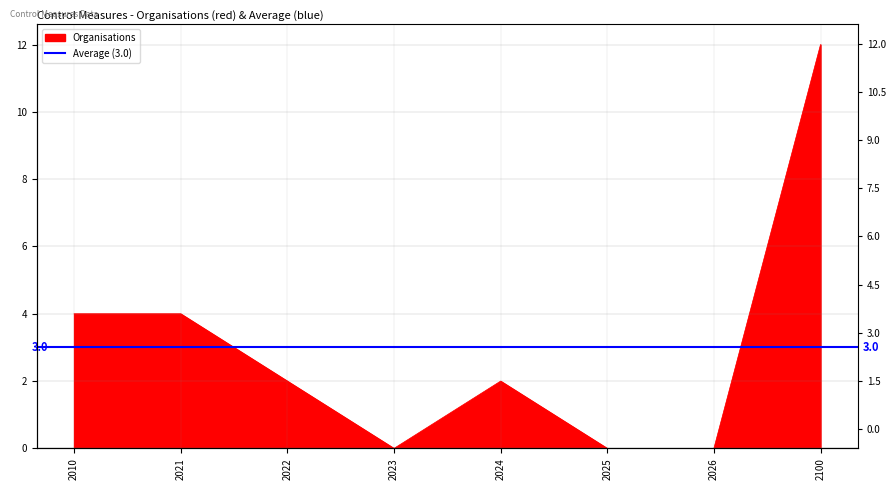

Which category has the highest value across all series?

2100